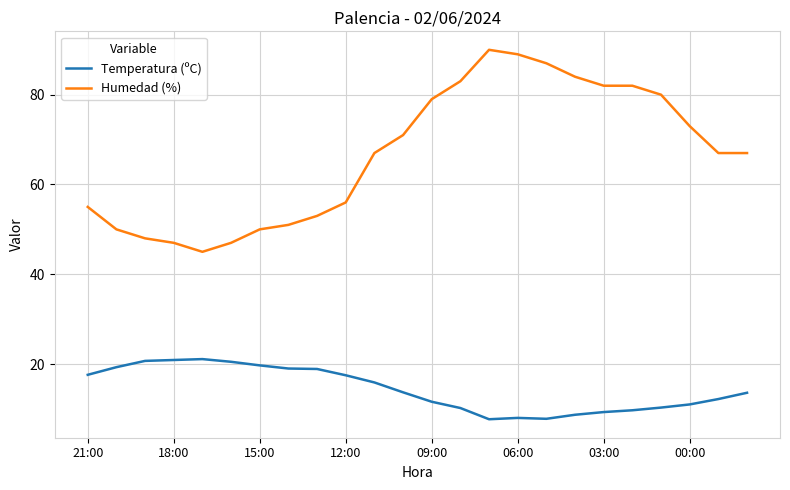

Rank the series by their maximum value, from highest to lowest.

Humedad (%), Temperatura (ºC)